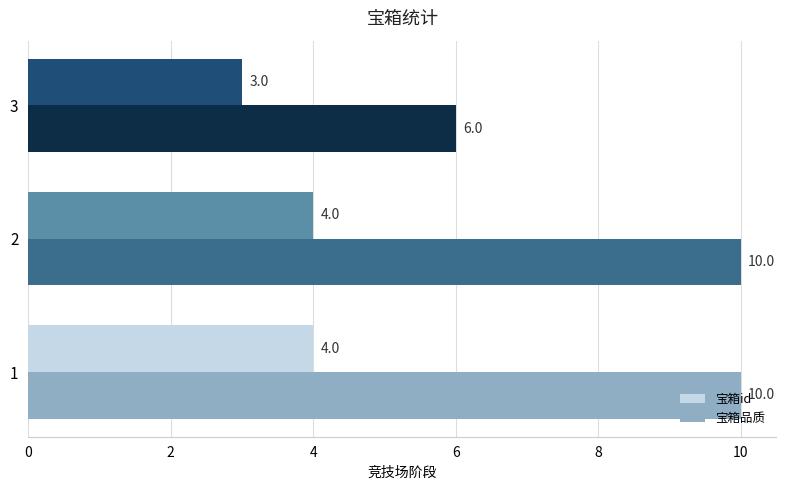

Which series has the widest spread of values?

宝箱品质